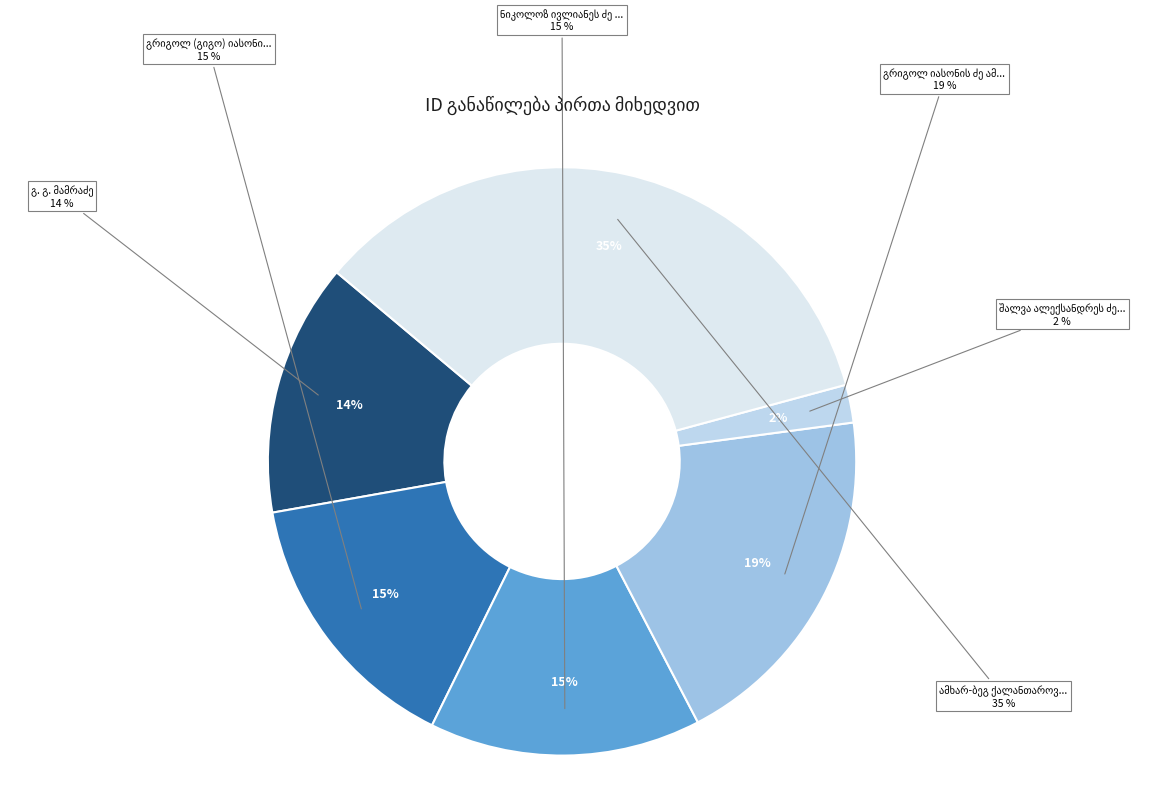

Combined, do ამხარ-ბეგ ქალანთაროვი (კალანტაროვი) and გრიგოლ იასონის ძე ამაღლობელი account for over 50%?

Yes